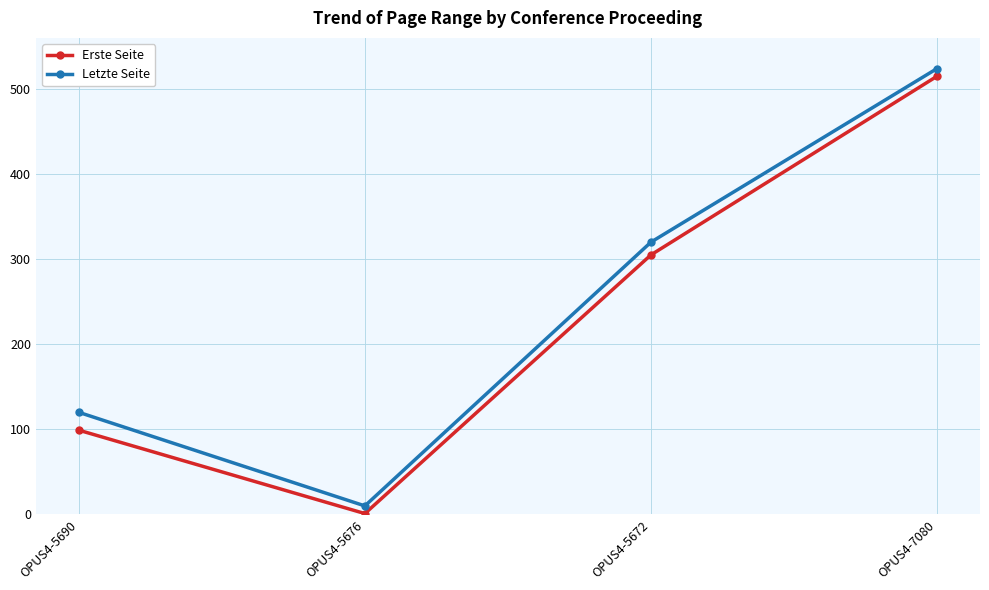

Reading right to left, extract all data points from this chart.

Erste Seite: OPUS4-7080=515	OPUS4-5672=305	OPUS4-5676=1	OPUS4-5690=99
Letzte Seite: OPUS4-7080=524	OPUS4-5672=320	OPUS4-5676=10	OPUS4-5690=120